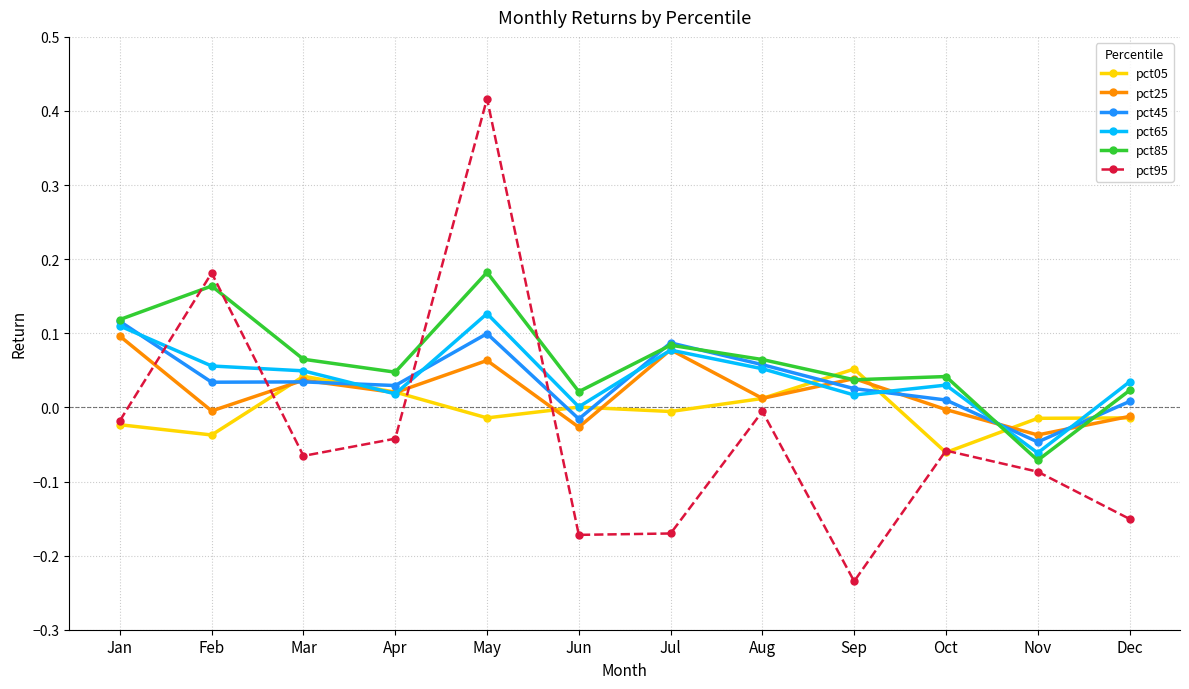

Which category has the lowest value in the pct65 series?

Nov